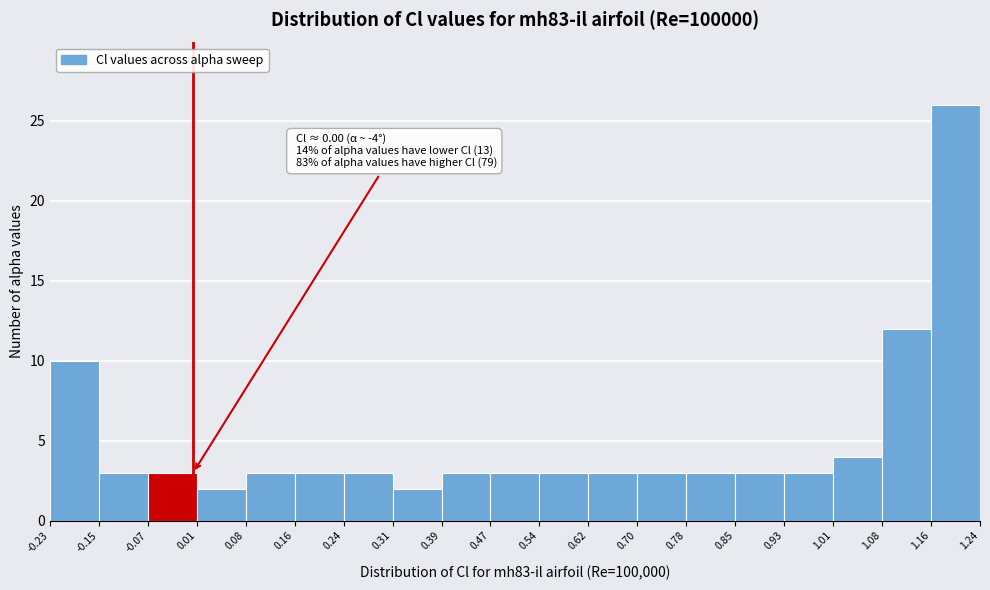

Over which range of the x-axis is the bar tallest?

1.16 to 1.24